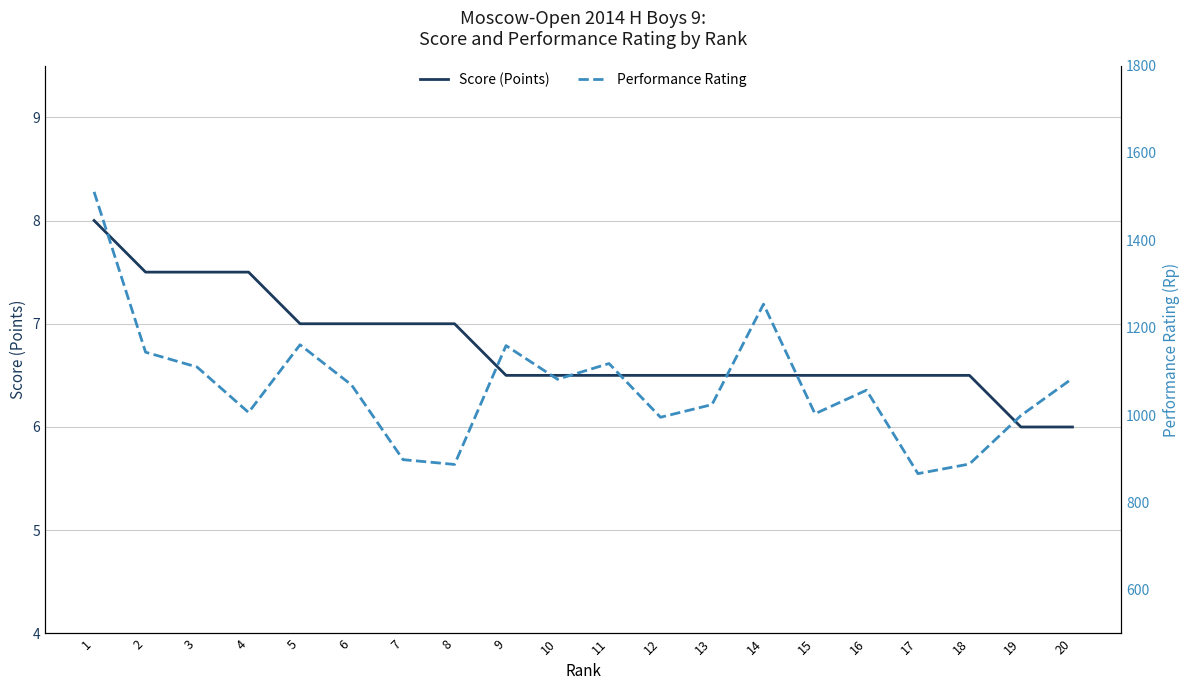

Which series has the widest spread of values?

Performance Rating